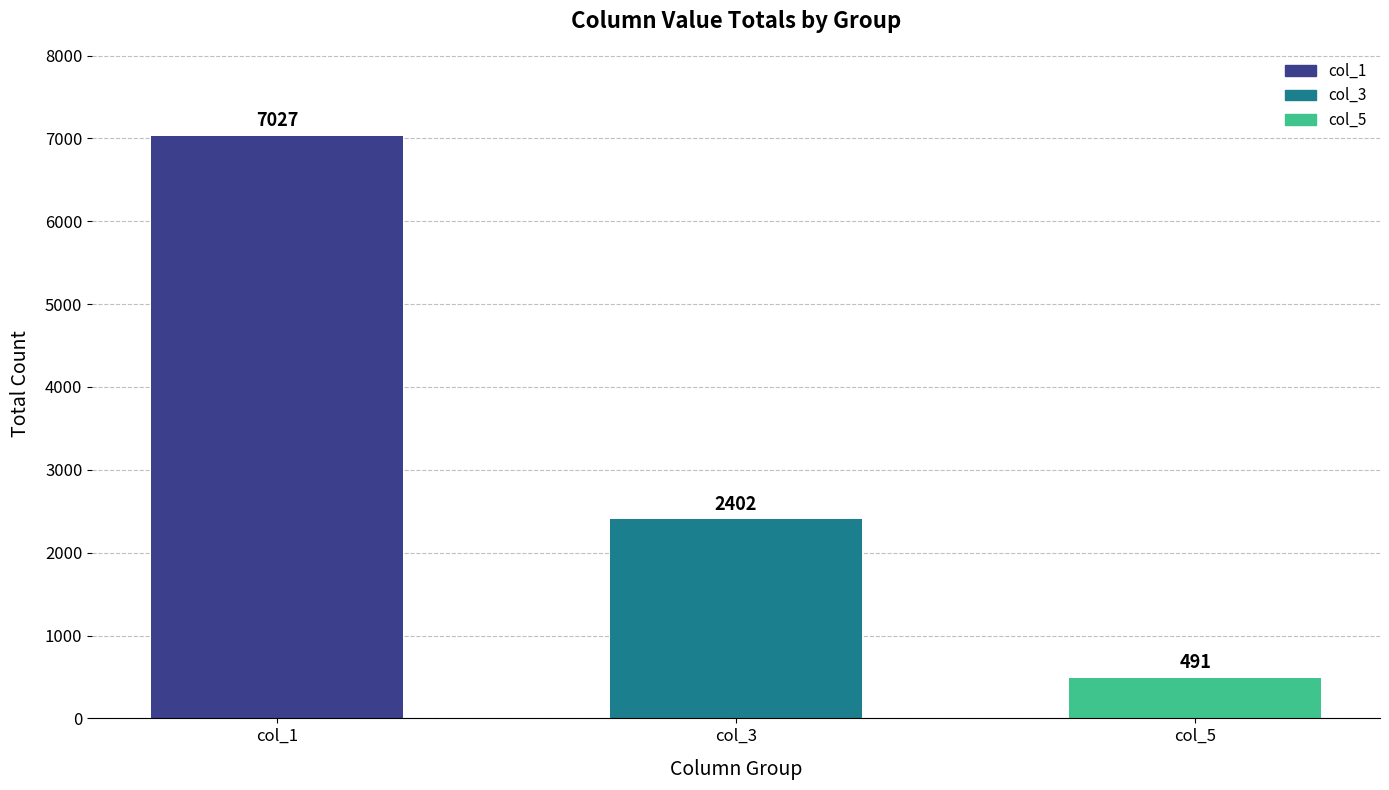

What is the difference between the maximum and minimum values?

6536